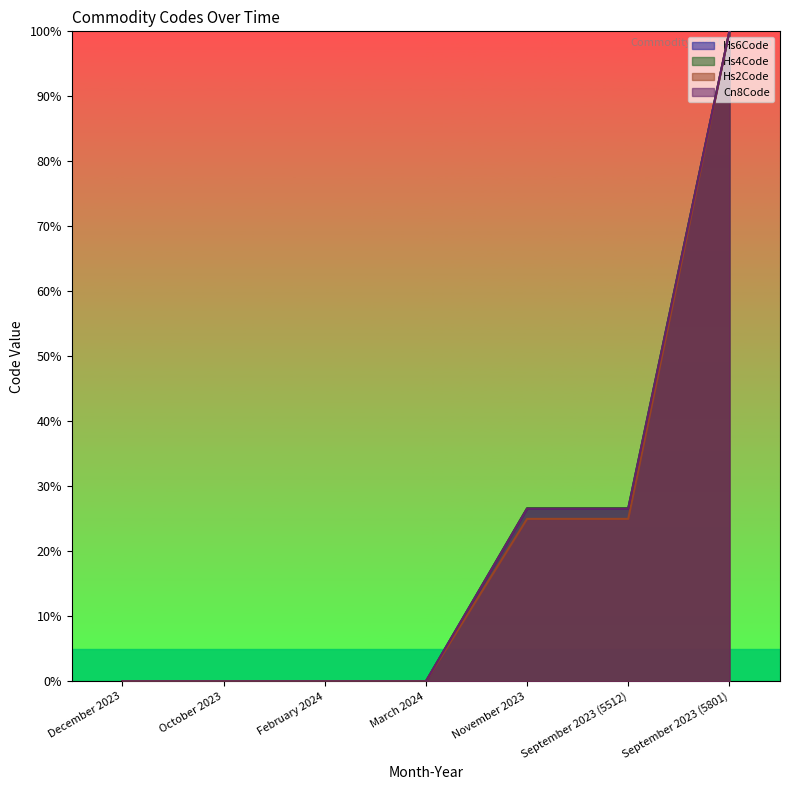

Is the value of Hs4Code at September 2023 (5801) greater than the value of Cn8Code at November 2023?

Yes